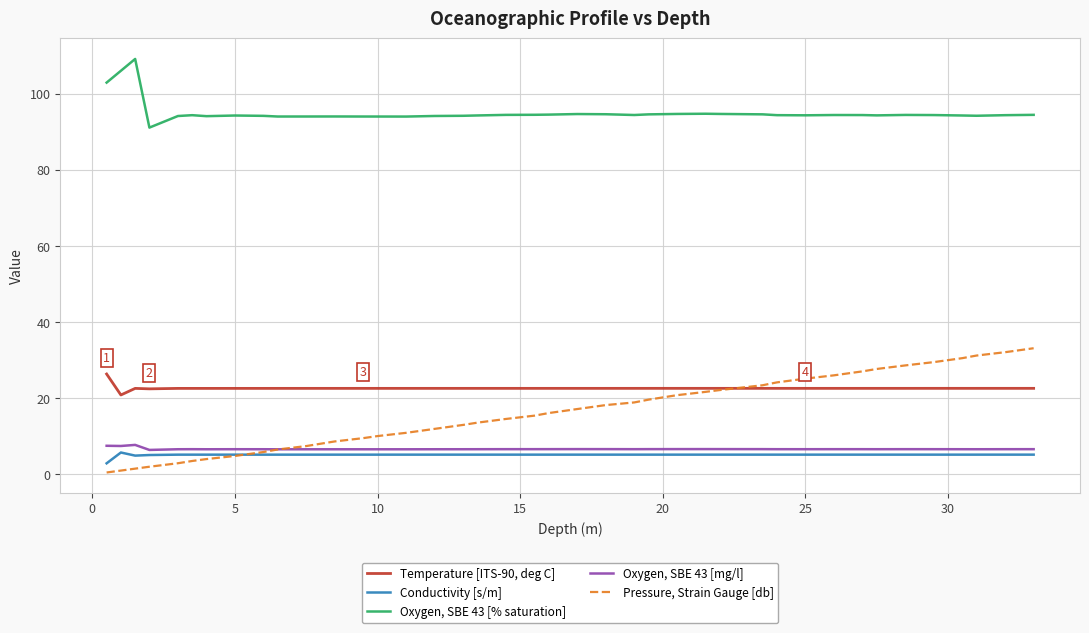

What is the highest value of the Conductivity [s/m] series?

5.8